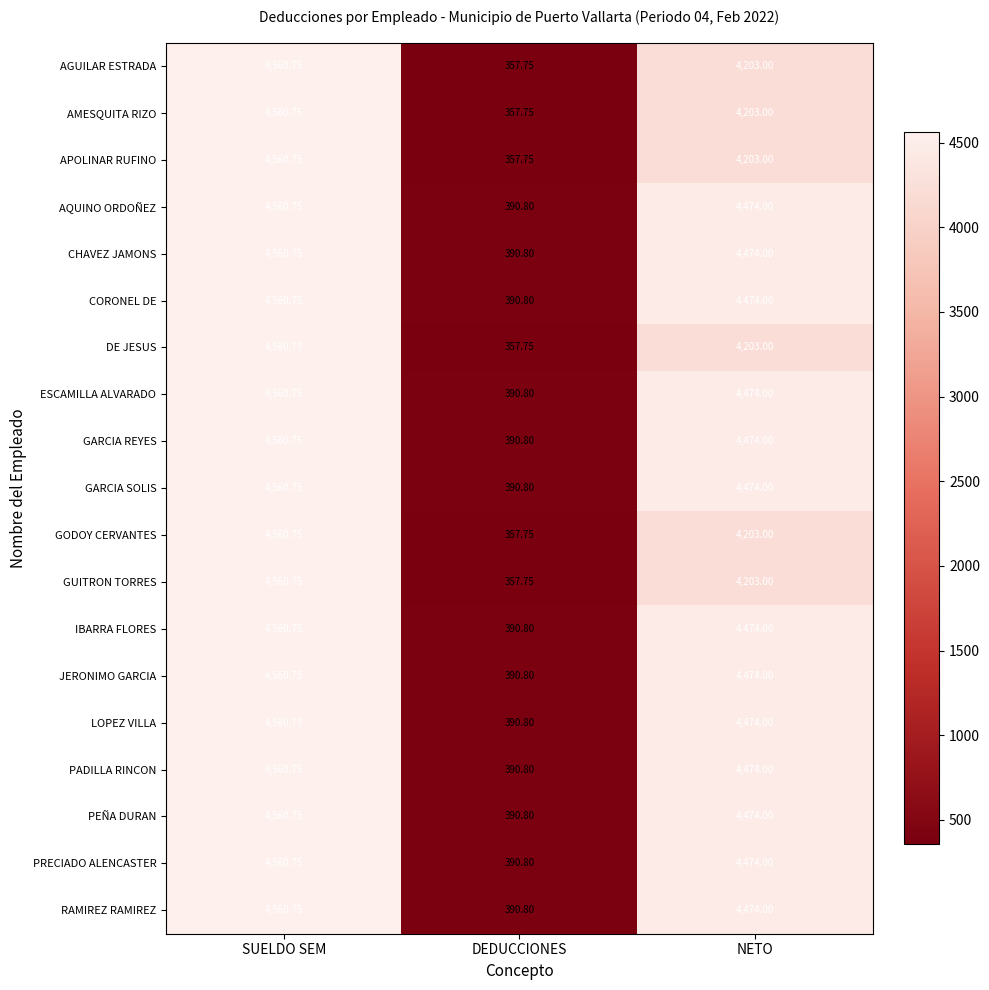

At which category is the sum across all series the highest?

SUELDO SEM